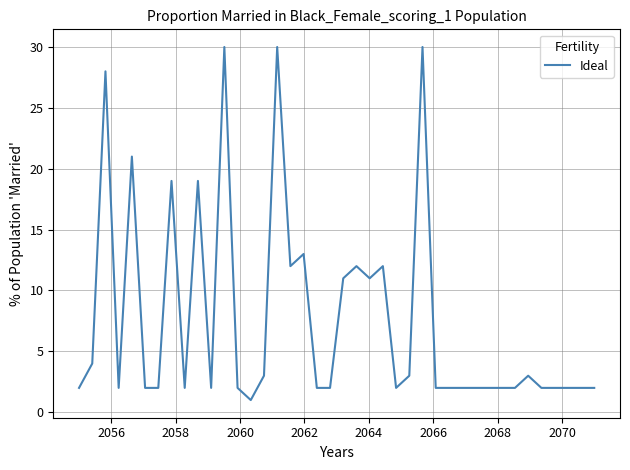

What is the greatest value displayed?

30